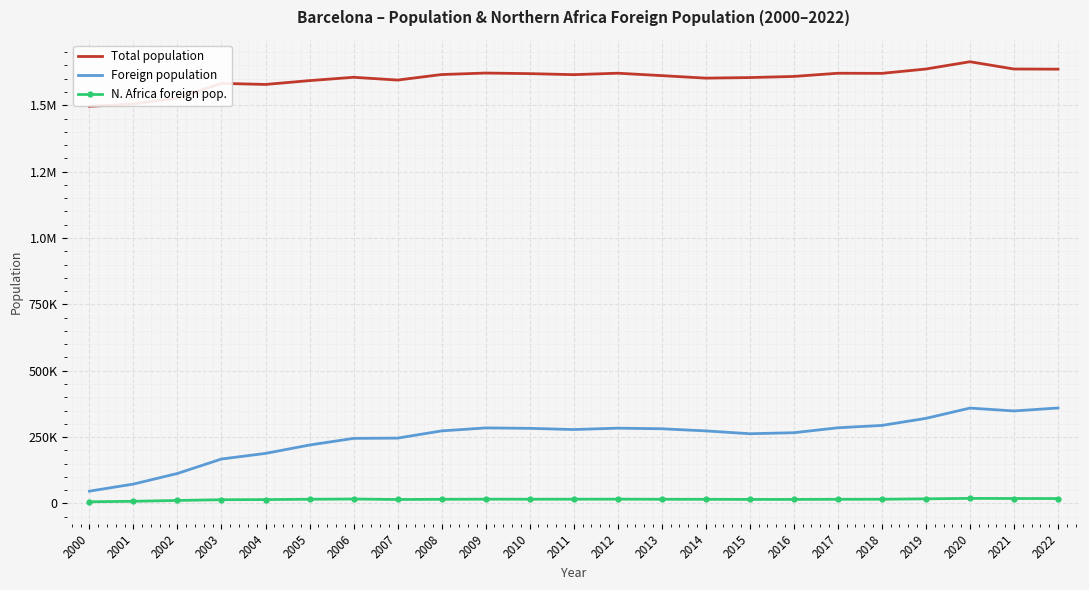

Where is the first local maximum for N. Africa foreign pop.?

2006